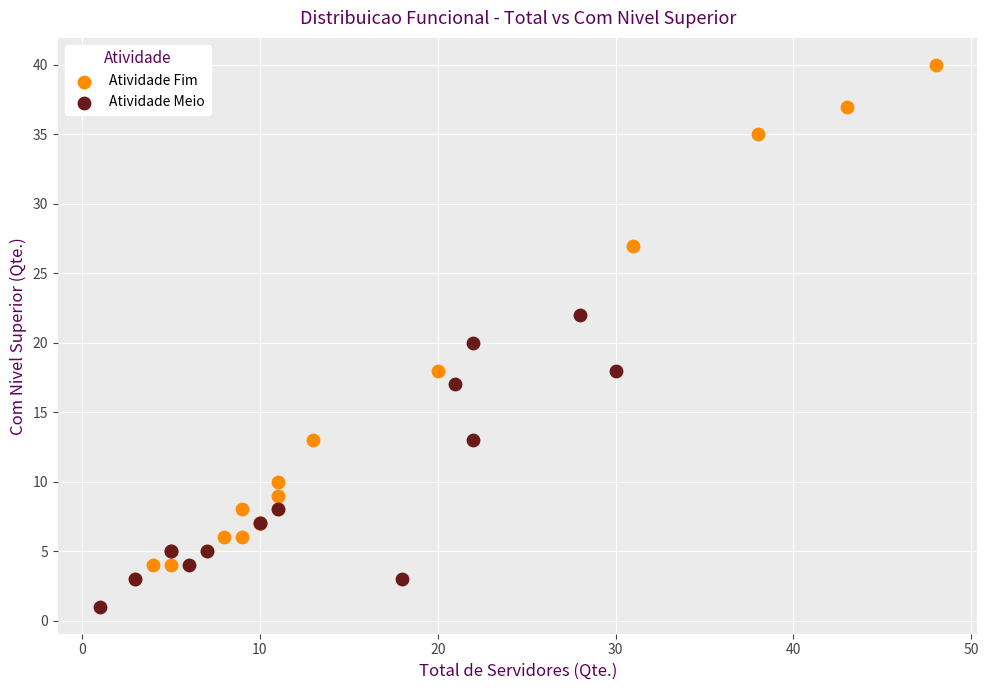

Which series has the widest spread of Y values?

Atividade Fim